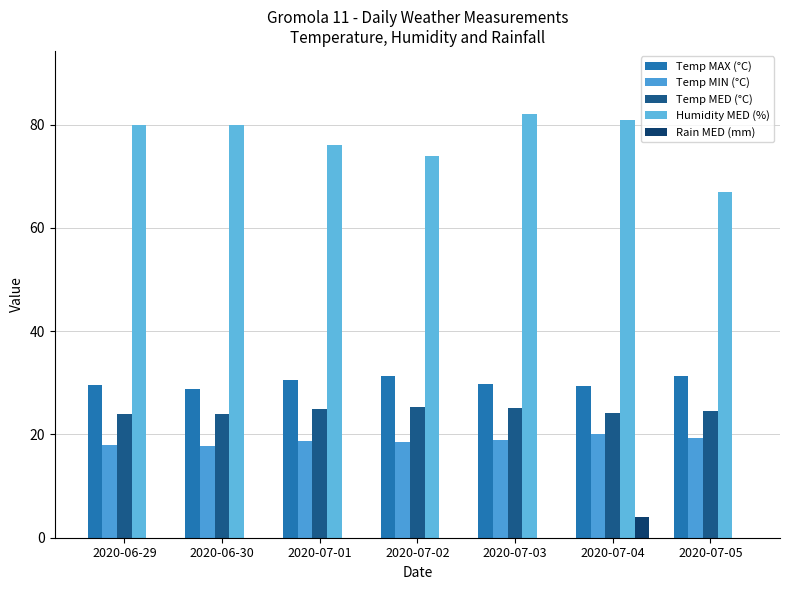

At how many categories does at least one series exceed 69?

6